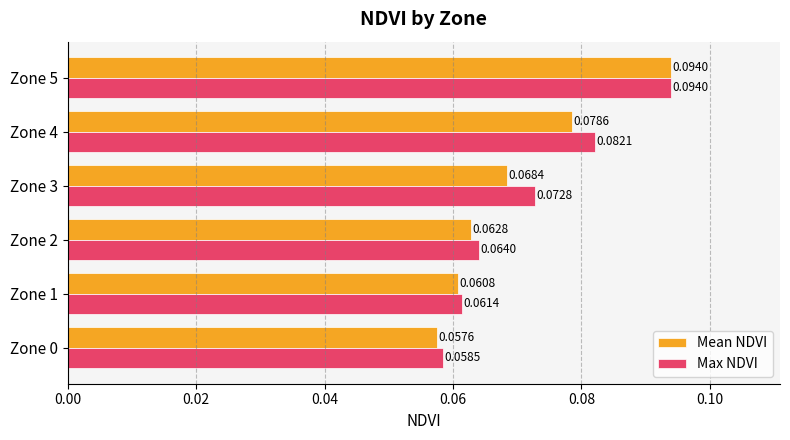

What is the sum of all Max NDVI values?

0.4